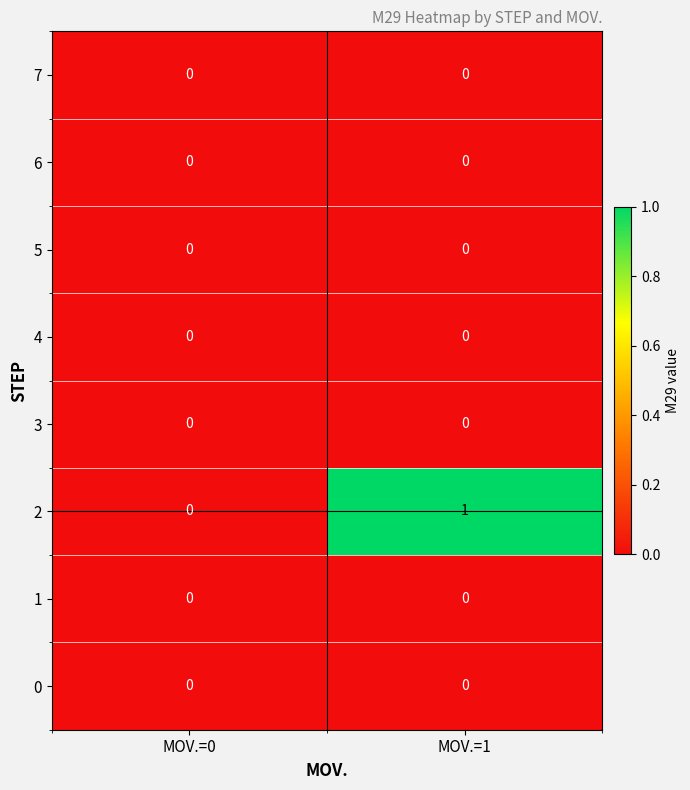

At which category is the sum across all series the highest?

MOV.=1